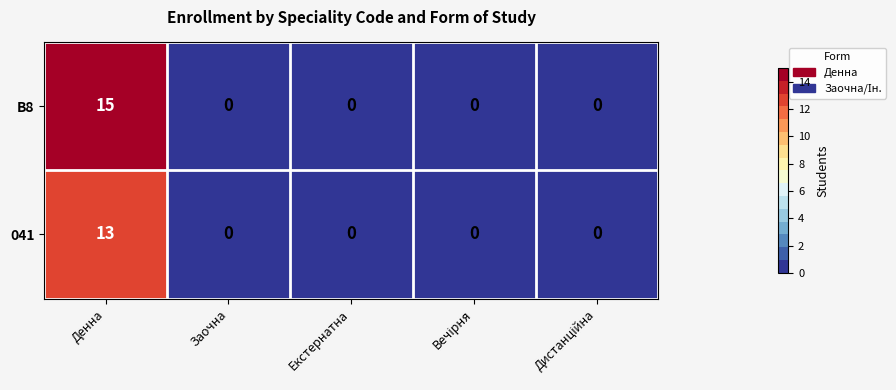

Which series has the largest total across all categories?

B8